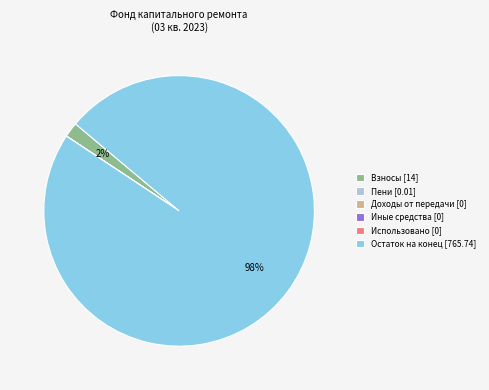

Which category has the biggest portion of the pie?

Остаток на конец [765.74]